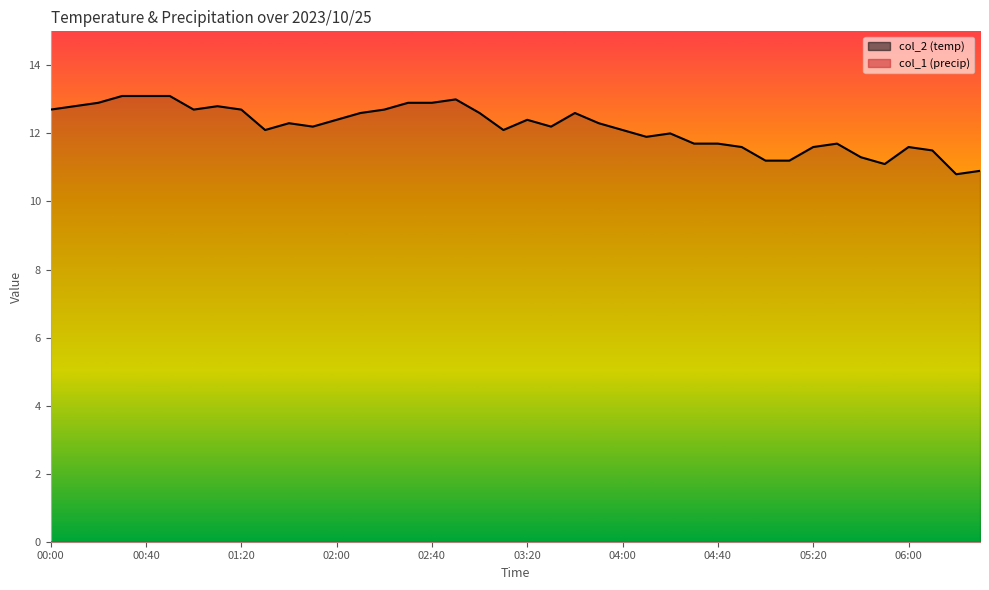

True or false: the data shows 10.9 at 06:30.

True